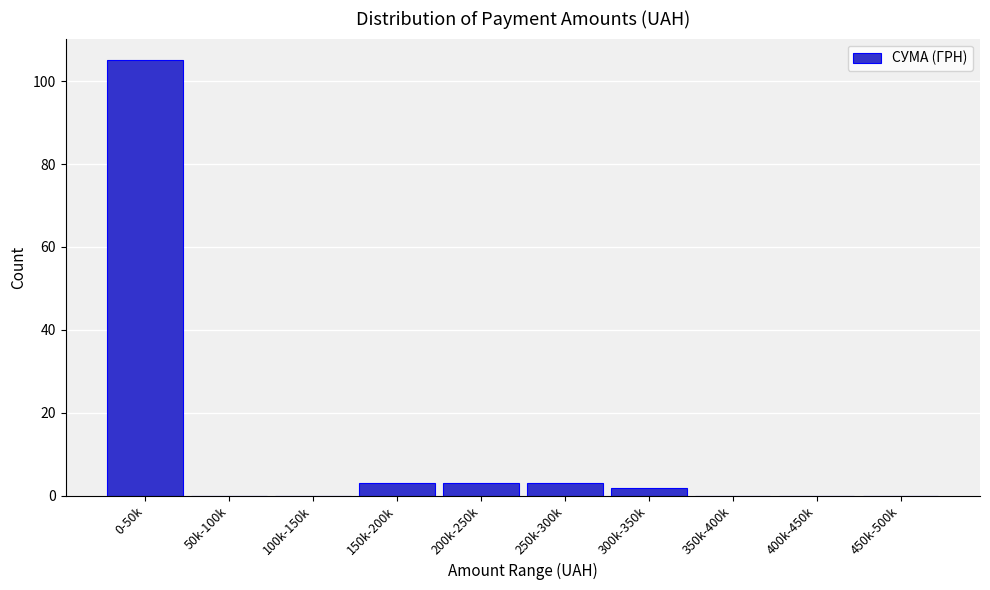

Reading left to right, list all the values displayed in this chart.

0-50k=105	50k-100k=0	100k-150k=0	150k-200k=3	200k-250k=3	250k-300k=3	300k-350k=2	350k-400k=0	400k-450k=0	450k-500k=0